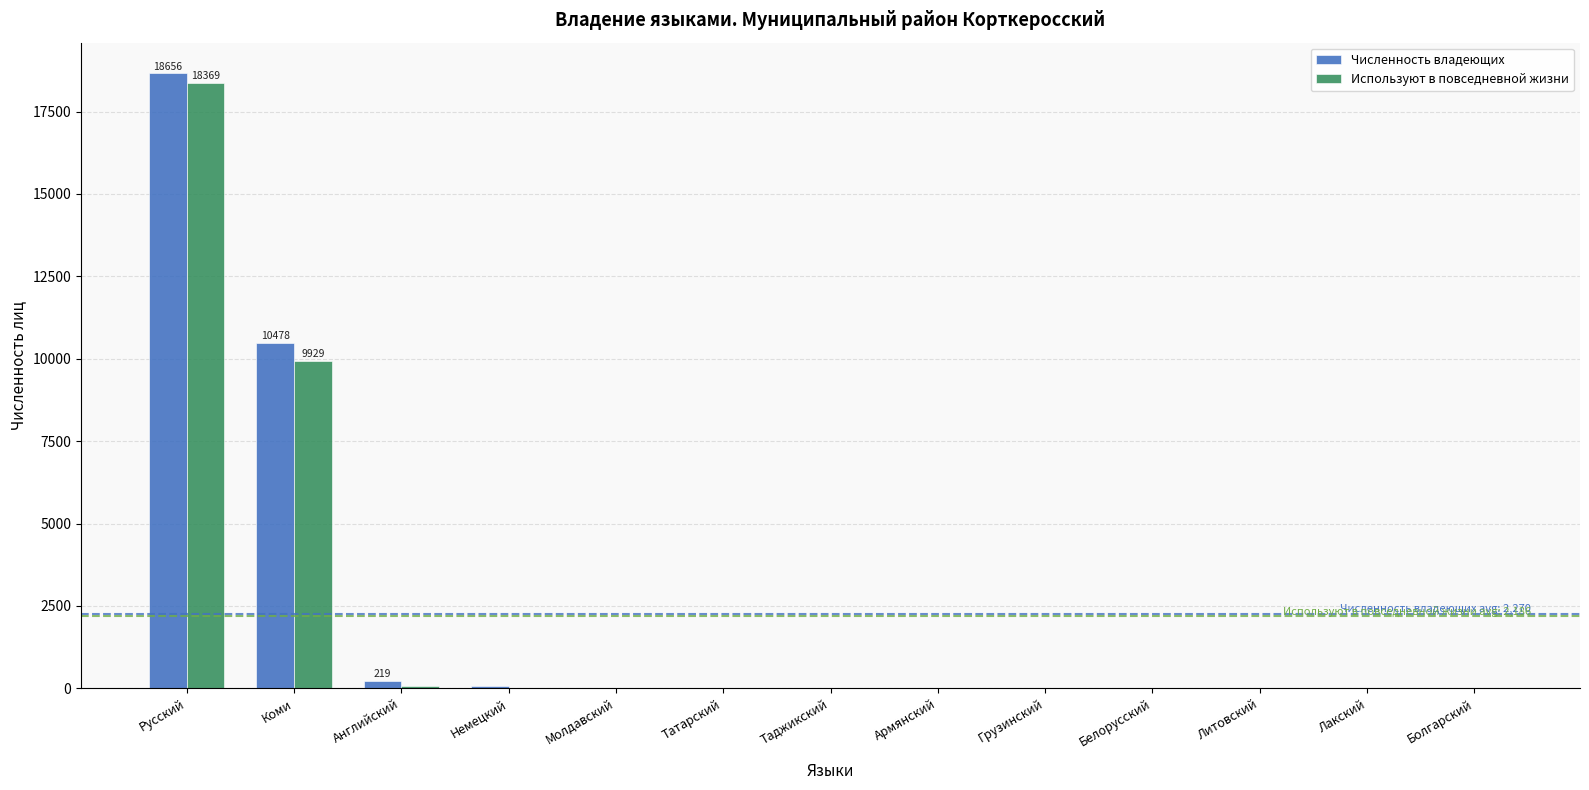

Where is Используют в повседневной жизни nearest to the value 9185?

Коми